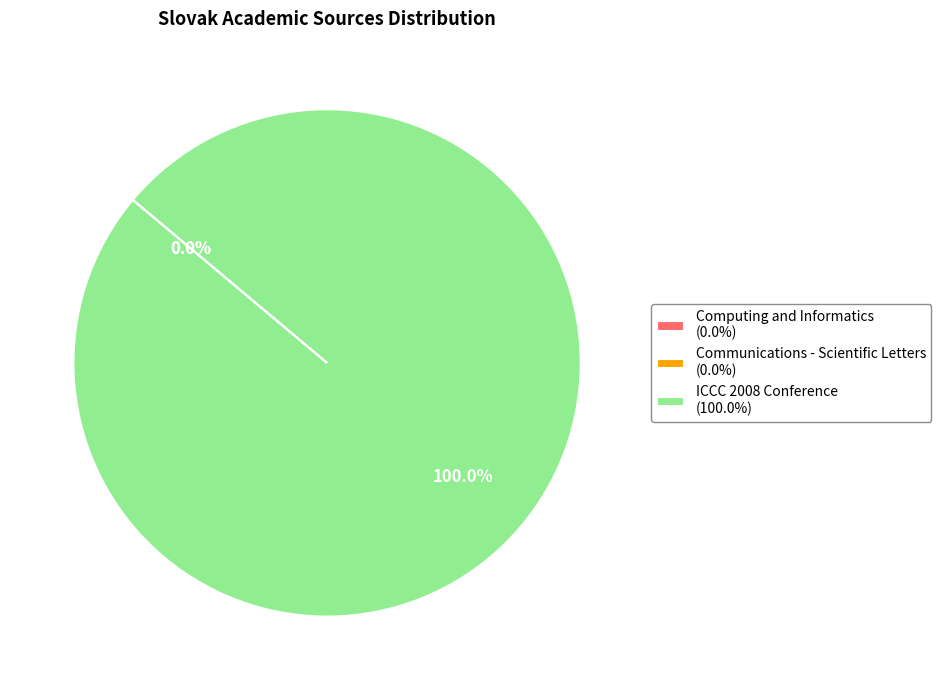

Is there a majority slice in this chart?

Yes